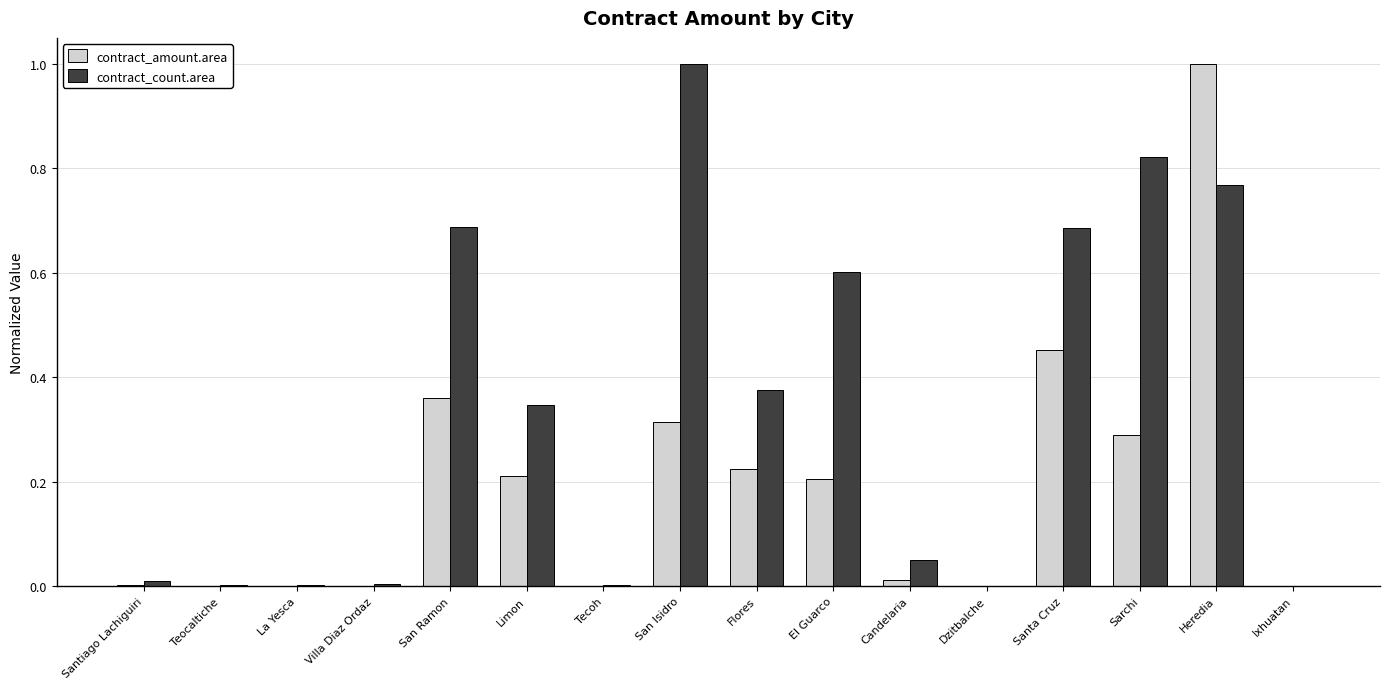

The contract_amount.area series shows 0.0 at Villa Diaz Ordaz. True or false?

True